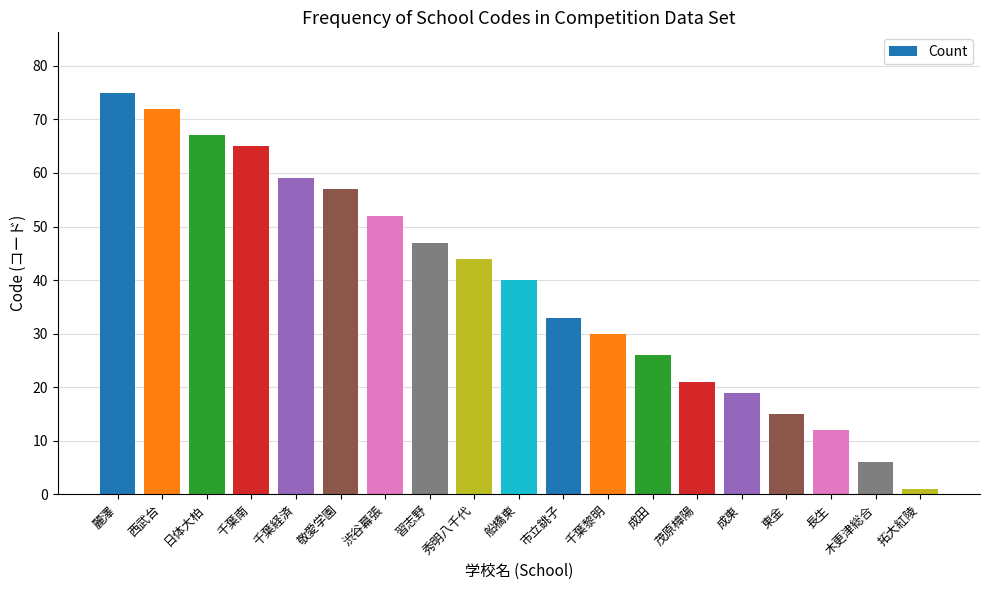

Between 市立銚子 and 敬愛学園, which is larger?

敬愛学園